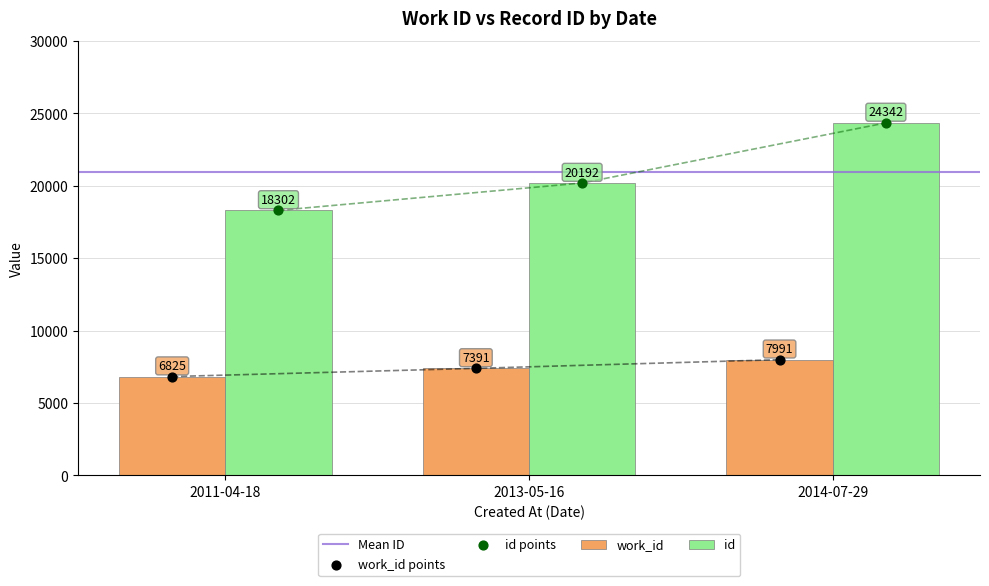

At which category is the sum across all series the highest?

2014-07-29